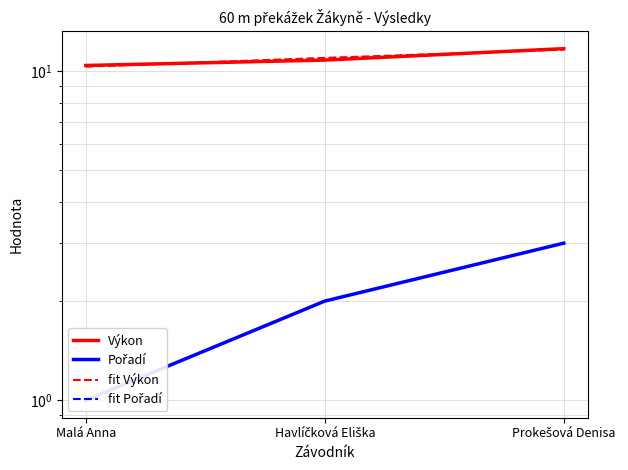

Is it true that fit Pořadí equals 3.0 at Havlíčková Eliška?

False